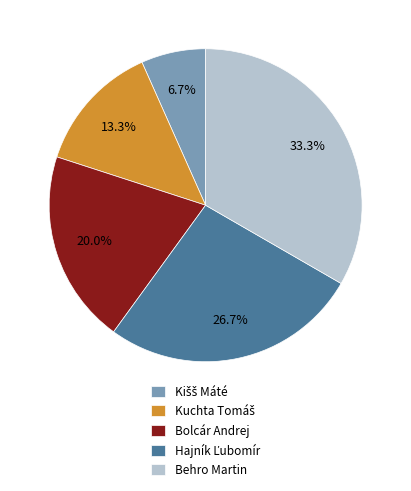

What is the largest slice in the pie chart?

Behro Martin